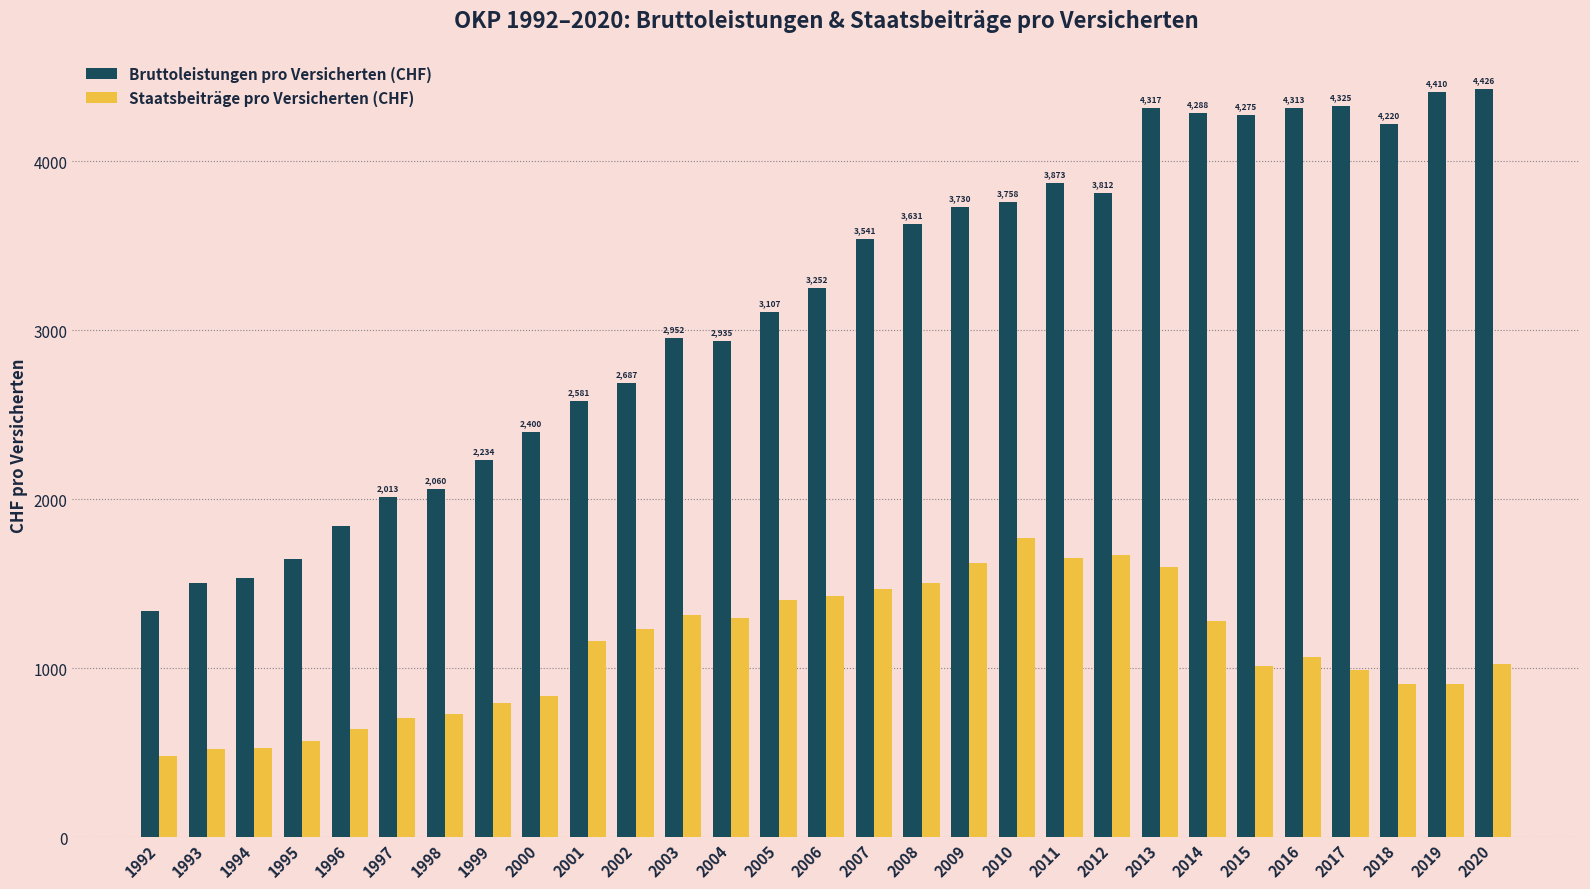

Is it true that Bruttoleistungen pro Versicherten (CHF) equals 660 at 1992?

False